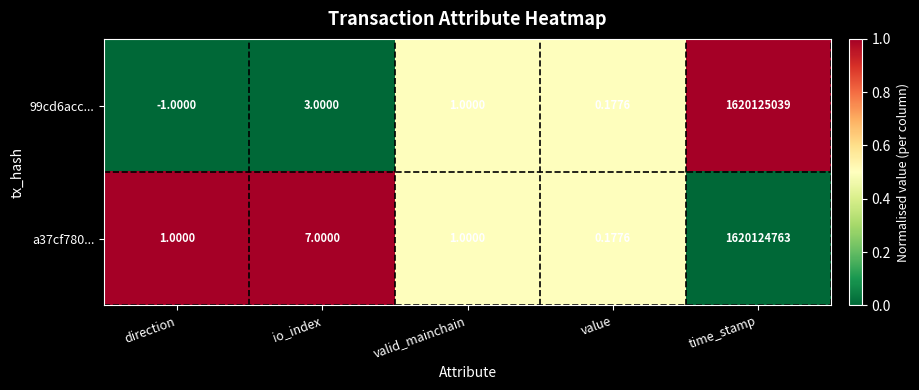

Which category has the highest value in the 99cd6acc... series?

time_stamp